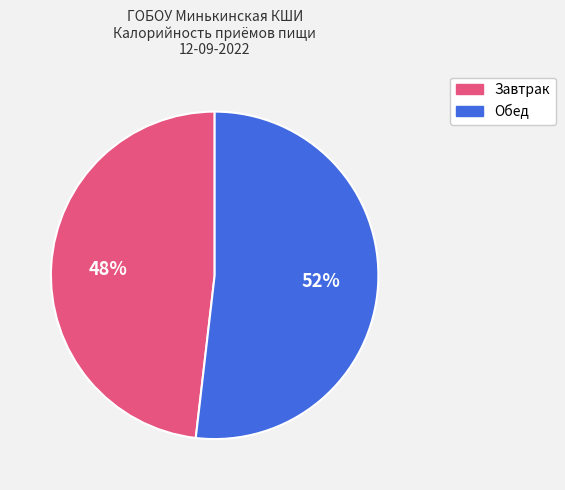

To the nearest percent, what is the difference between the largest and smallest slice percentages?

4%